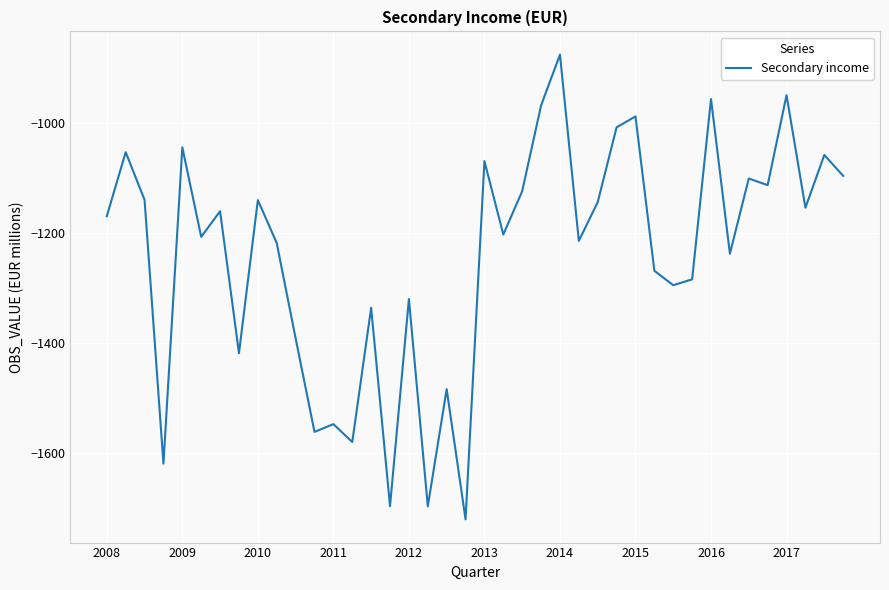

What is the difference between the second highest and second lowest values?

747.1